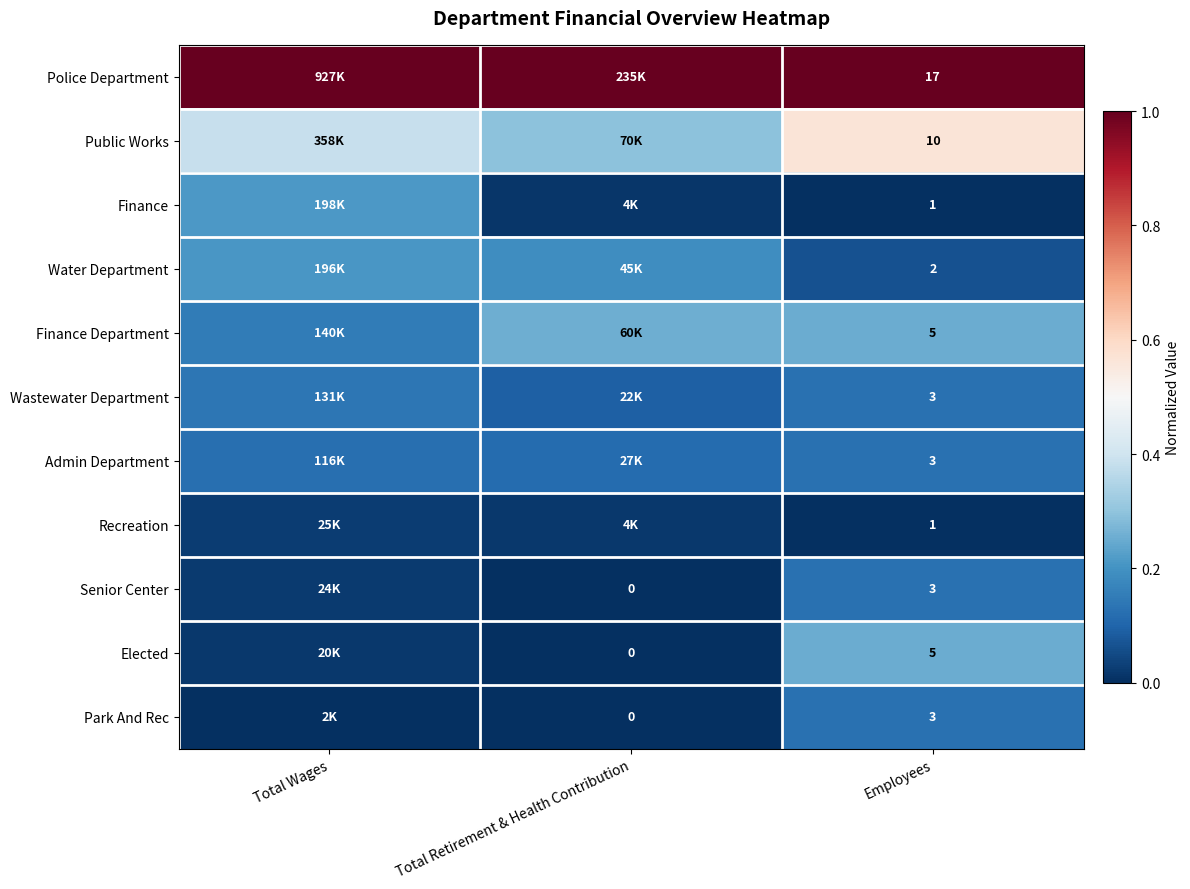

Rank the series at Employees from lowest to highest value.

Finance, Recreation, Water Department, Wastewater Department, Admin Department, Senior Center, Park And Rec, Finance Department, Elected, Public Works, Police Department